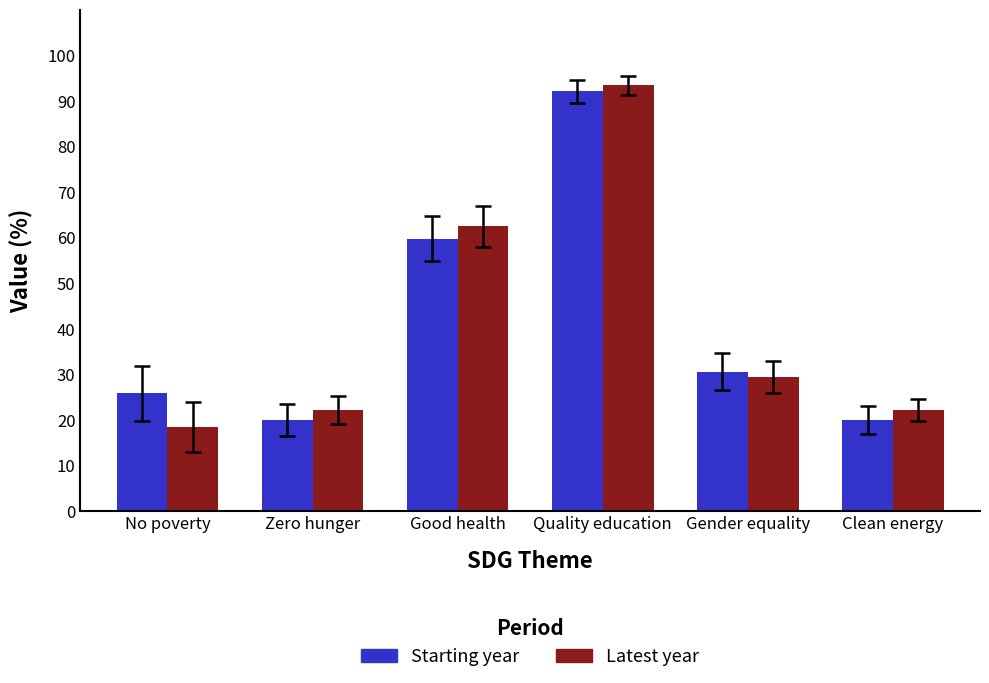

What is the greatest value displayed?

93.4